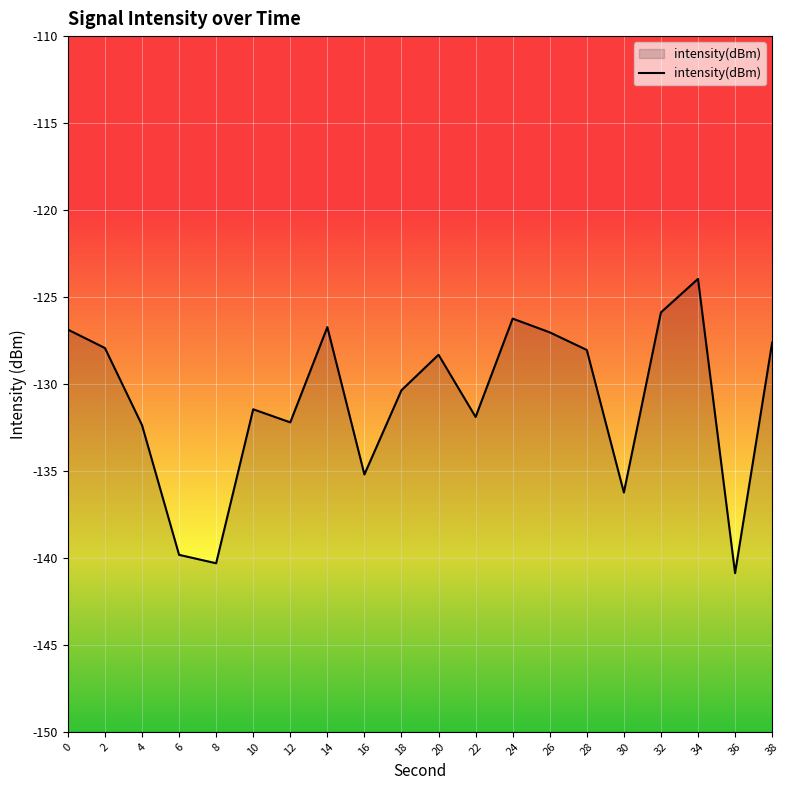

Reading left to right, what are all the values shown in this chart?

-126.9	-127.9	-132.4	-139.8	-140.3	-131.5	-132.2	-126.7	-135.2	-130.4	-128.3	-131.9	-126.2	-127.0	-128.0	-136.2	-125.9	-124.0	-140.9	-127.6